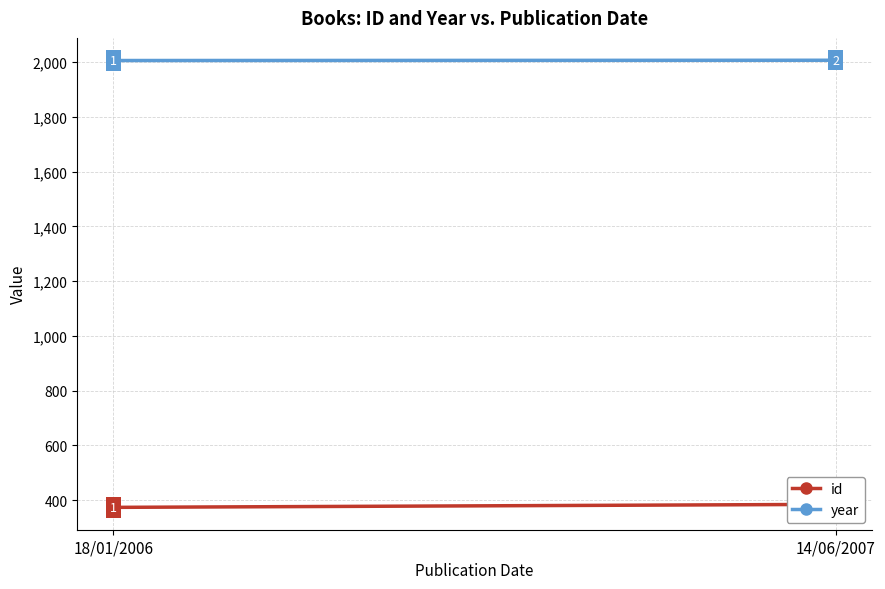

What is the value of the year point at the 1st from the left?

2006